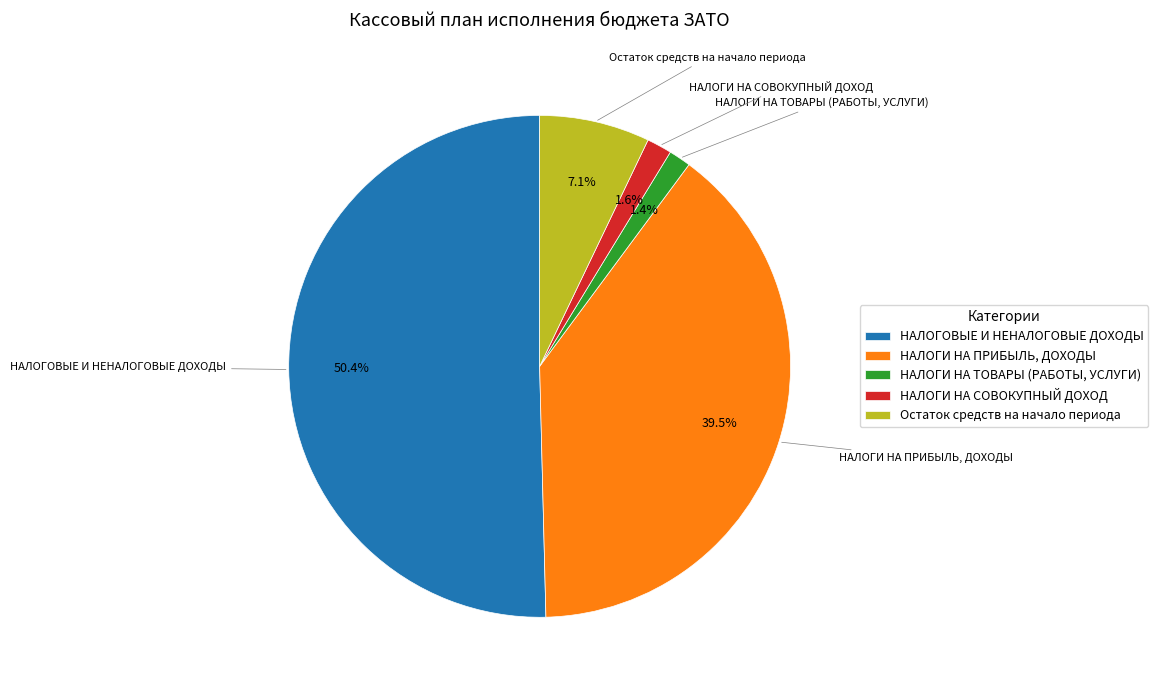

Which slice is the largest?

НАЛОГОВЫЕ И НЕНАЛОГОВЫЕ ДОХОДЫ